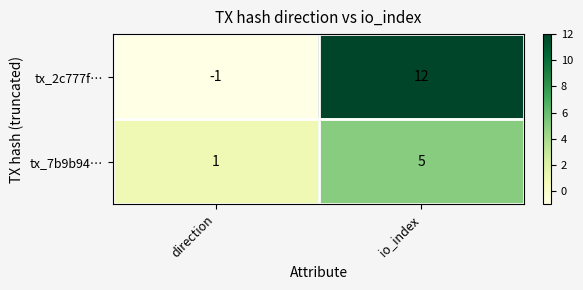

Which series changed the most between direction and io_index?

tx_2c777f…